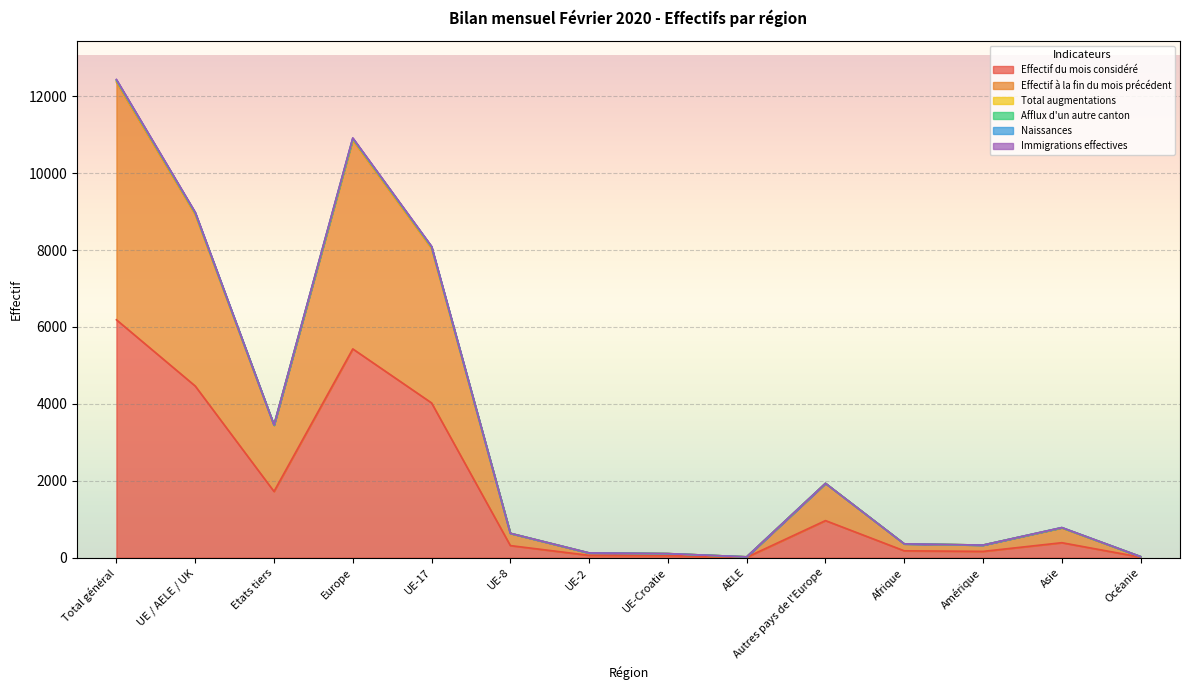

What is the difference between the maximum and minimum values in the Total augmentations series?

12416